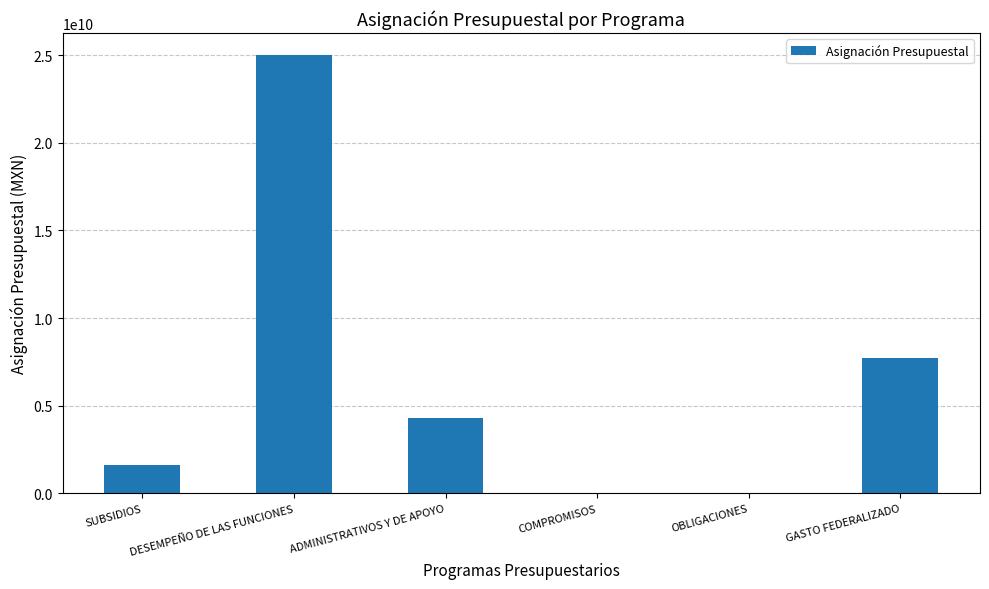

What is the sum of the values at GASTO FEDERALIZADO and OBLIGACIONES?

7718756737